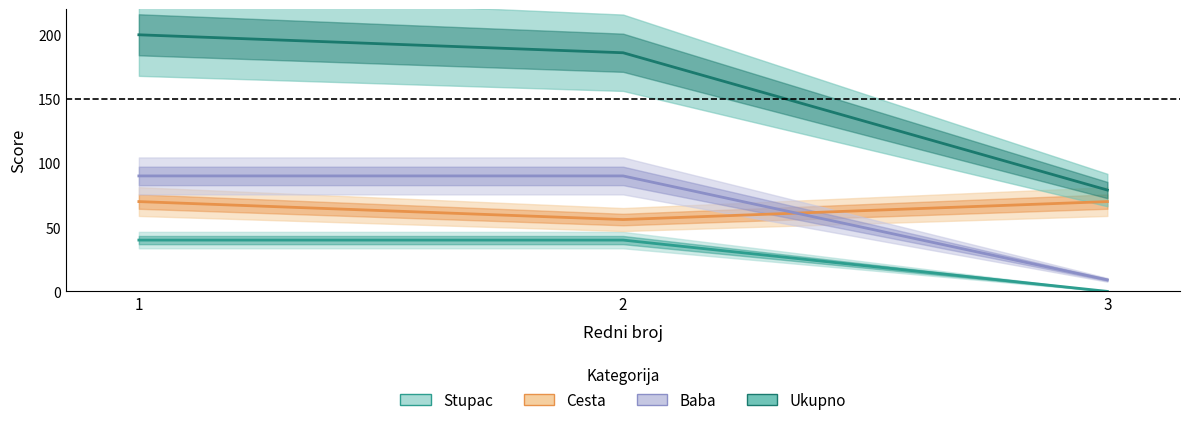

What is the maximum value for Stupac?

40